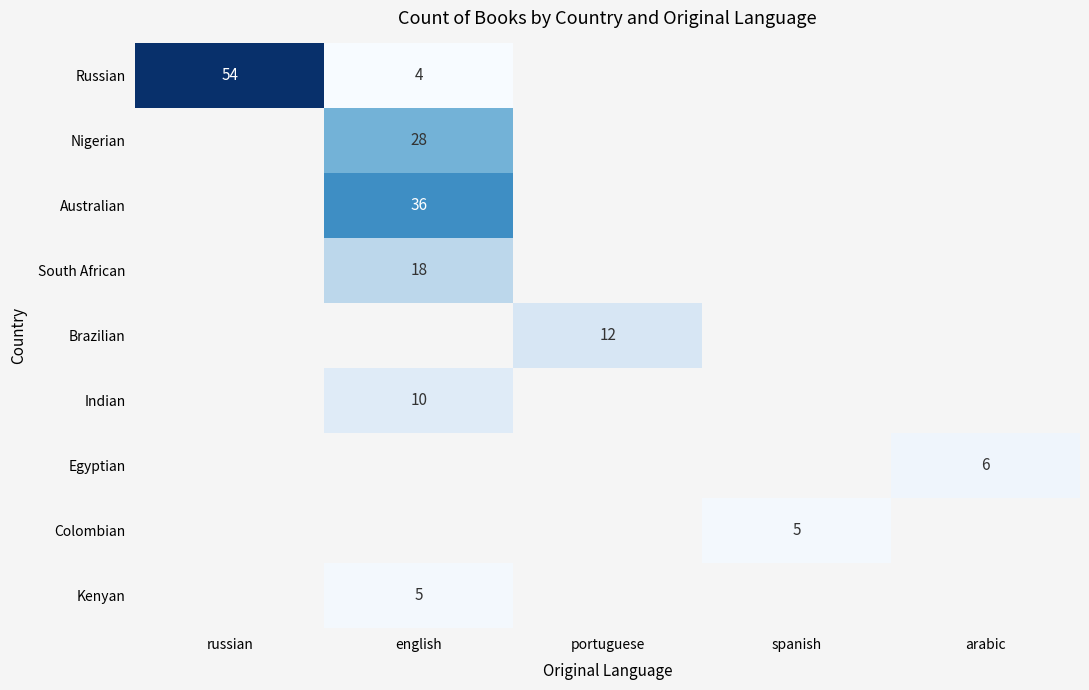

Is it true that Russian equals 14 at russian?

False